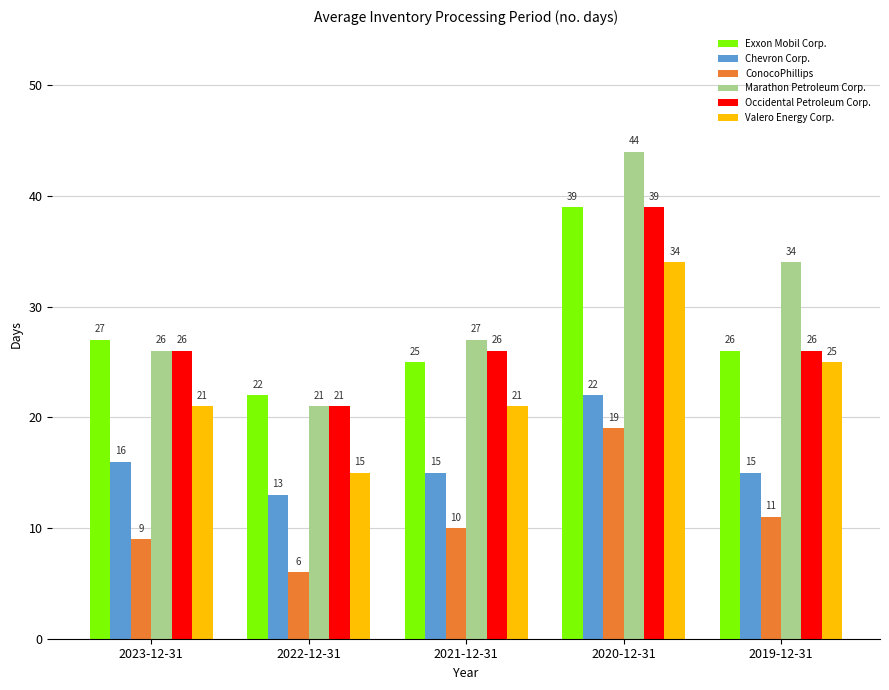

What is the value of the Chevron Corp. bar at the 2nd from the left?

13